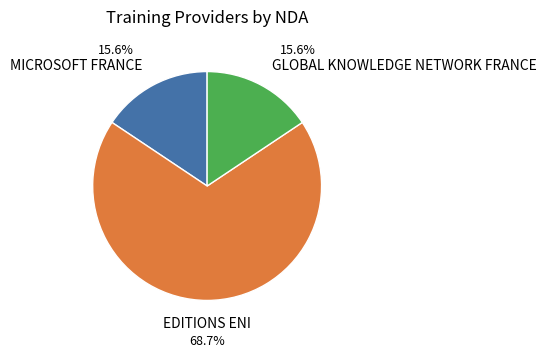

What percentage is the GLOBAL KNOWLEDGE NETWORK FRANCE slice, to the nearest percent?

16%